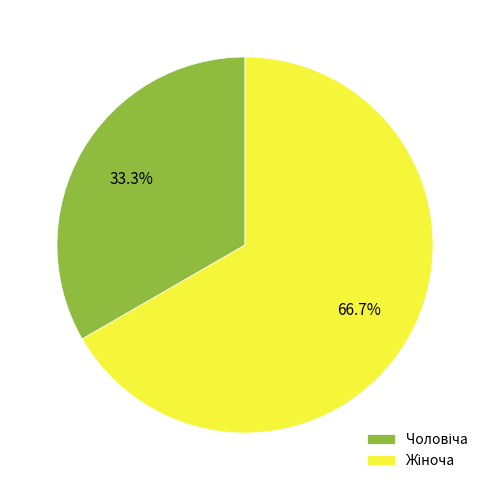

To the nearest percent, what is the difference between the largest and smallest slice percentages?

33%